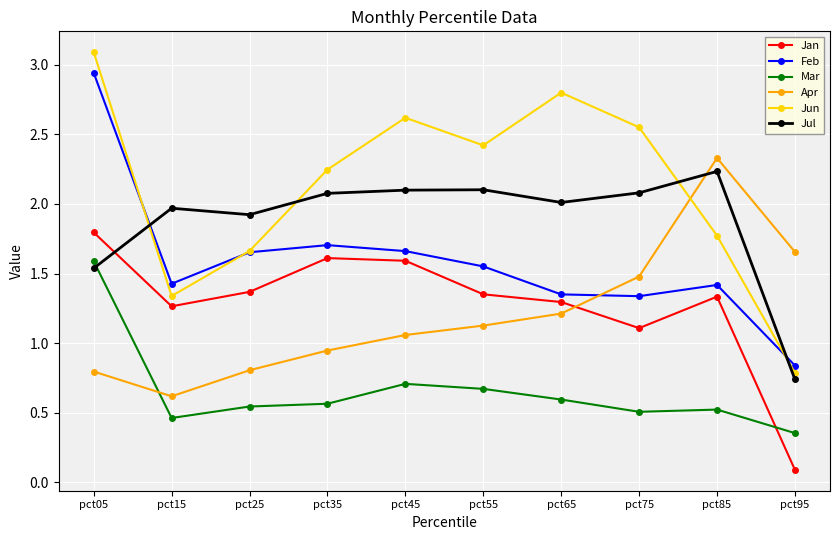

Which category has the lowest value across all series?

pct95